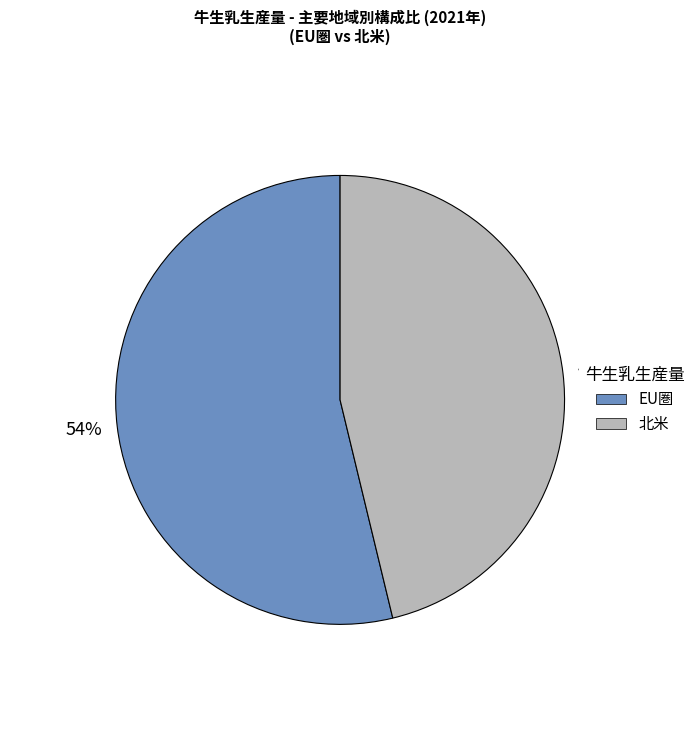

How many slices are in this pie chart?

2